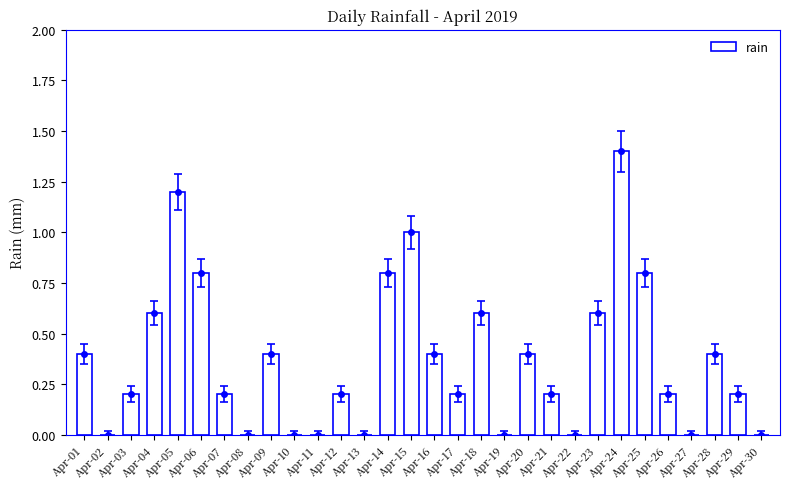

The chart shows a value of 0.3 at Apr-12. True or false?

False